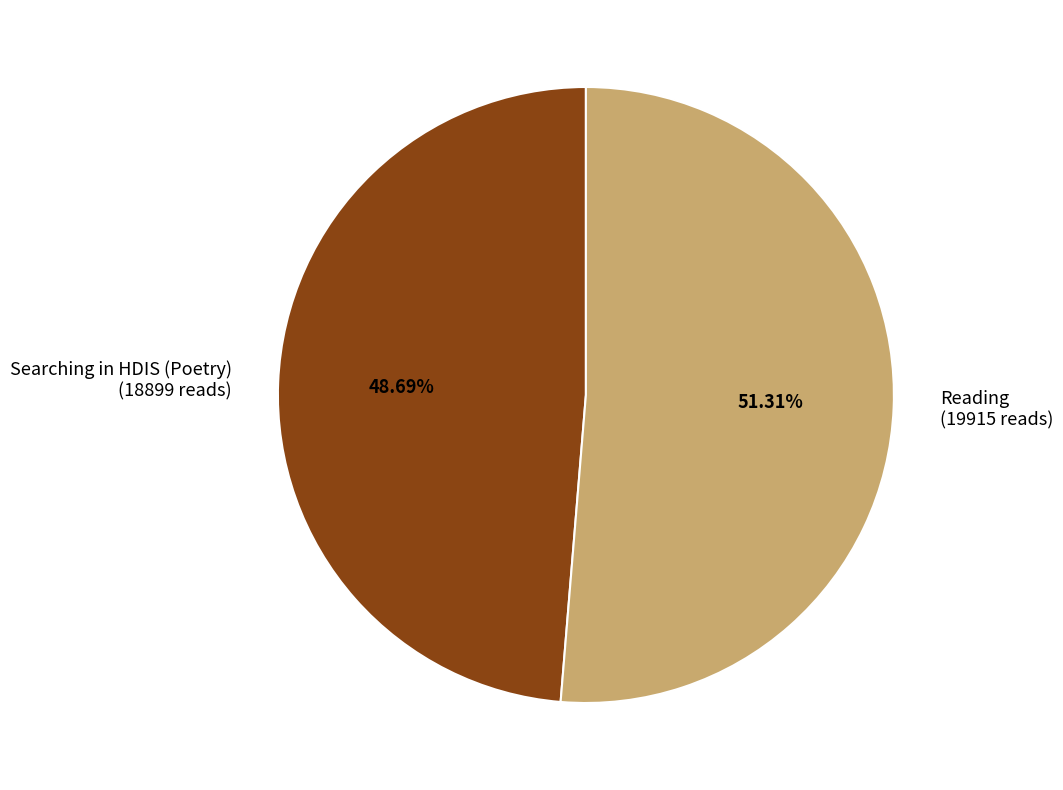

How many segments does this pie chart have?

2